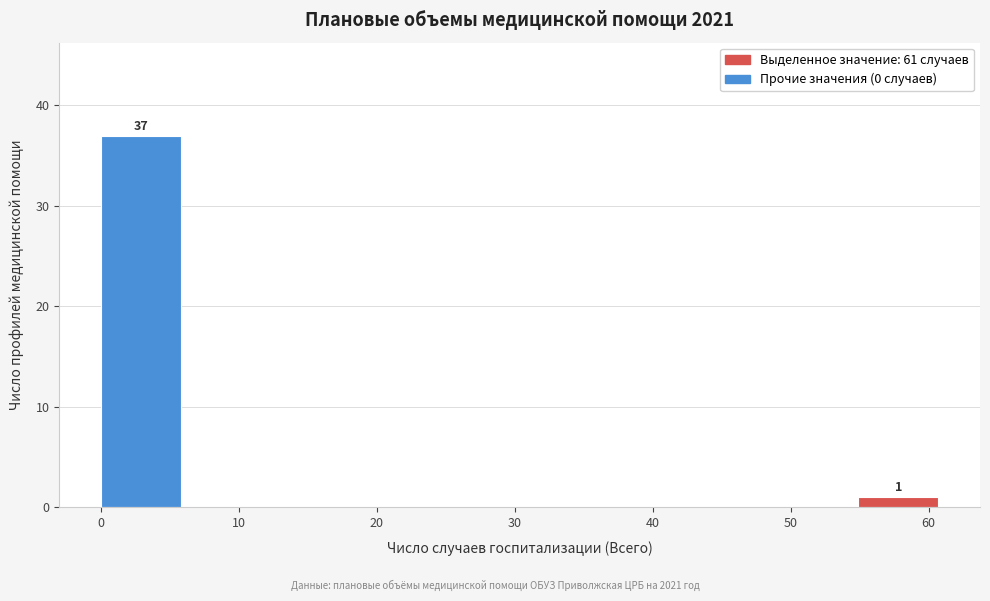

Which range on the x-axis has the tallest bar?

0.0 to 6.1